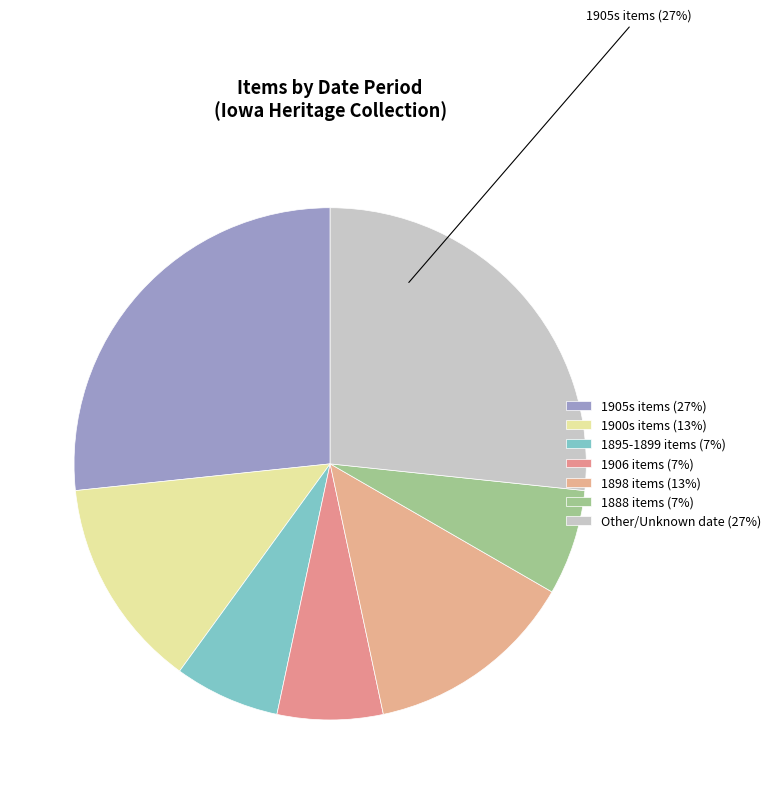

How many slices are in this pie chart?

7